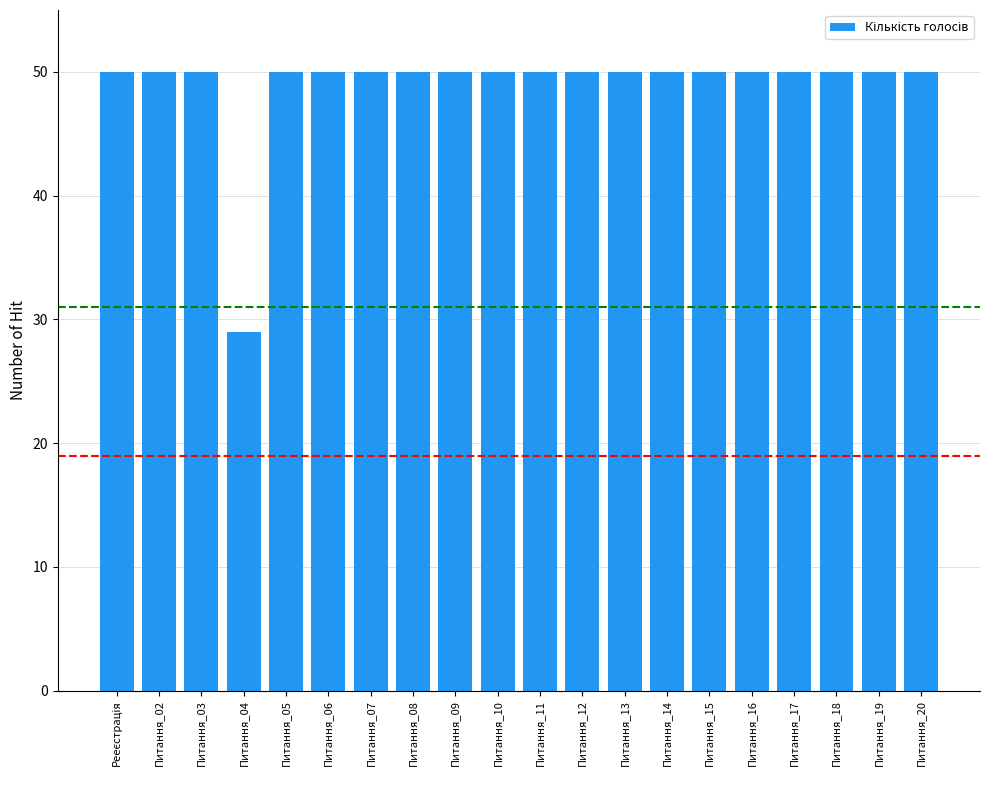

Where is the data nearest to the value 39?

Питання_04